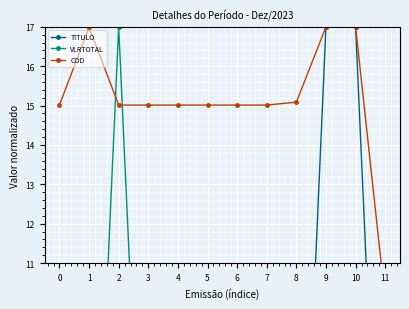

Which series has the widest spread of values?

TITULO